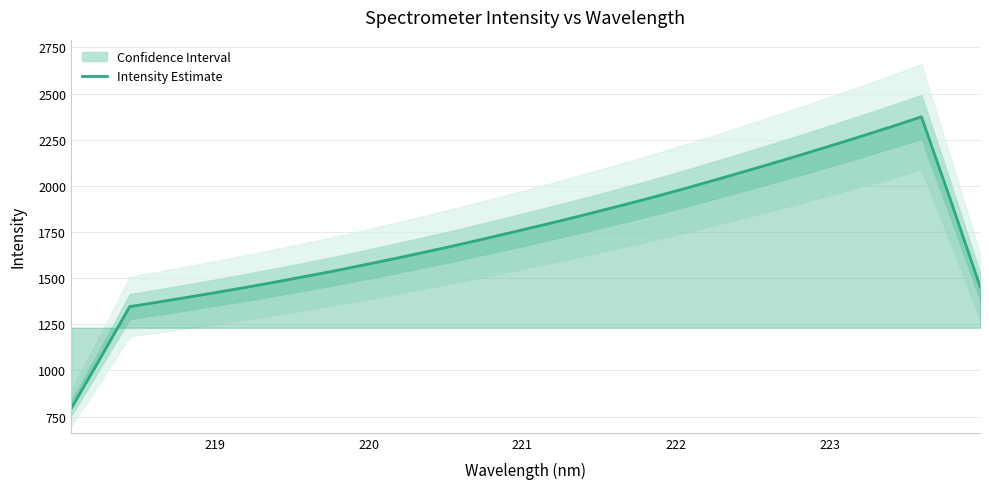

What is the minimum value shown in the chart?

792.3